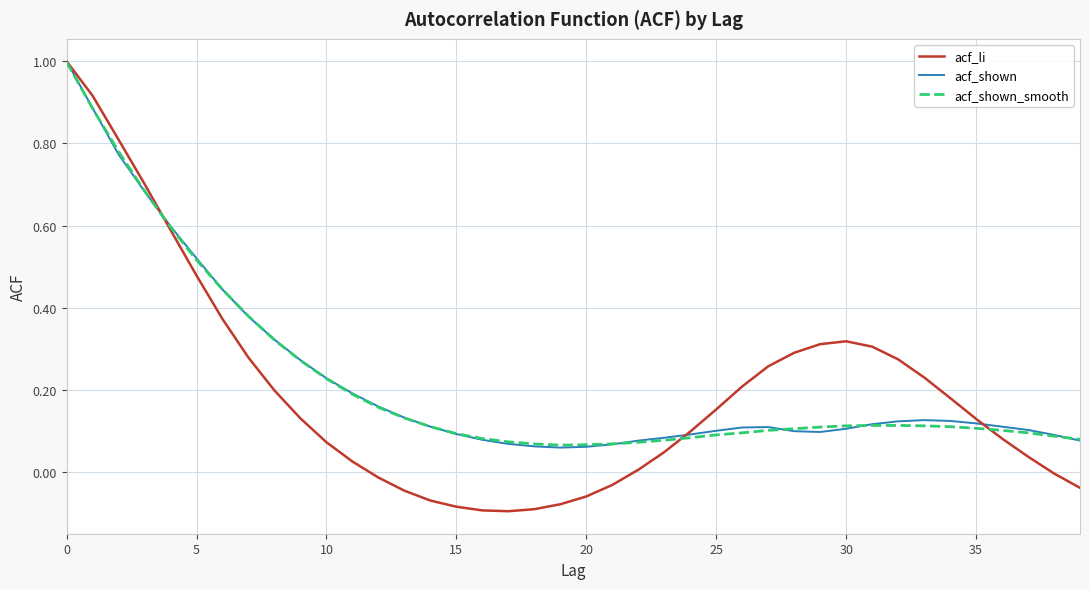

Which series has the widest spread of values?

acf_li